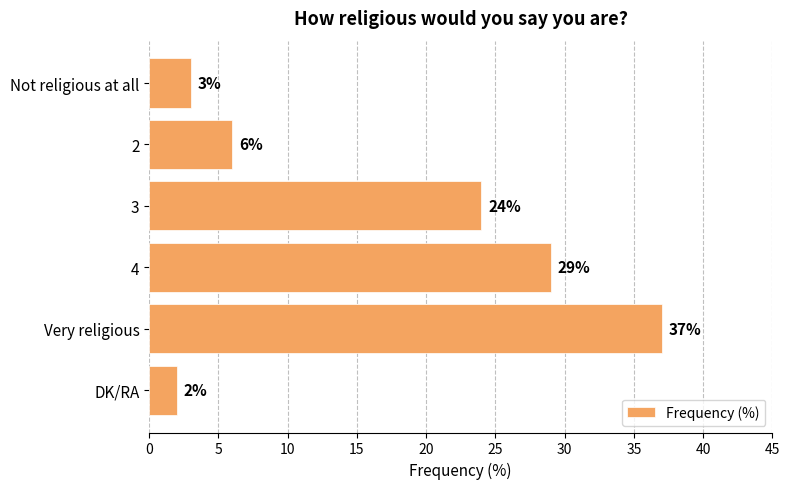

Between Very religious and 4, which is larger?

Very religious